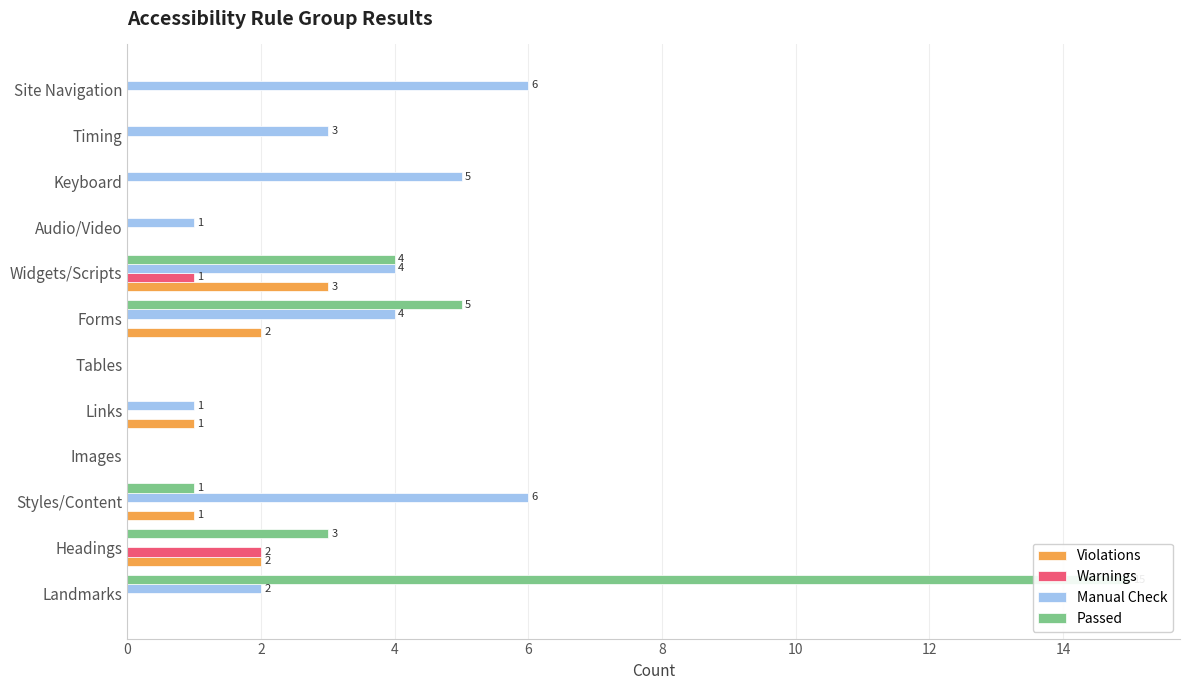

Between Keyboard and Forms, which is larger?

Forms